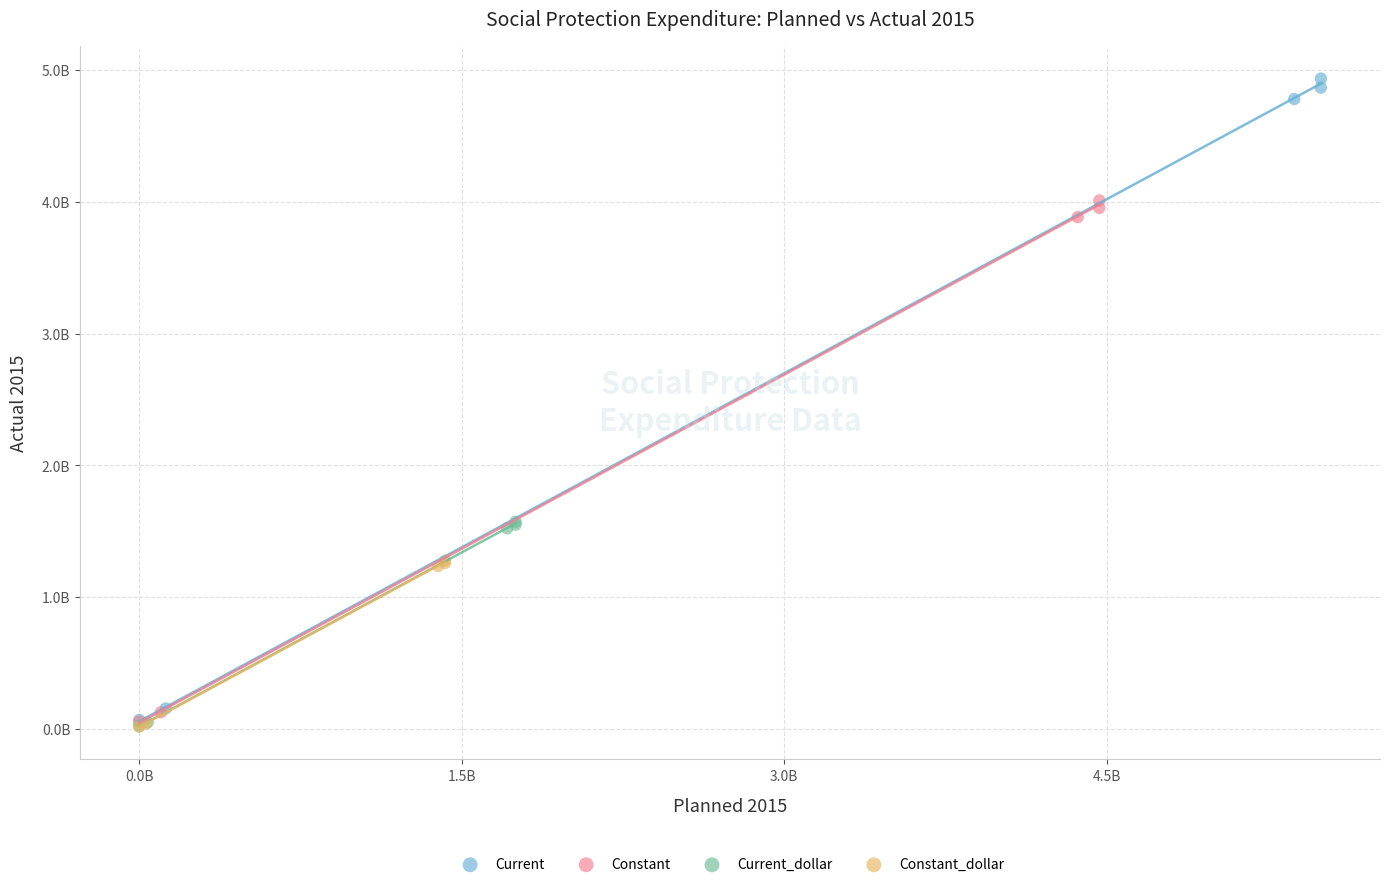

What are all the series names shown in the legend?

Current, Constant, Current_dollar, Constant_dollar